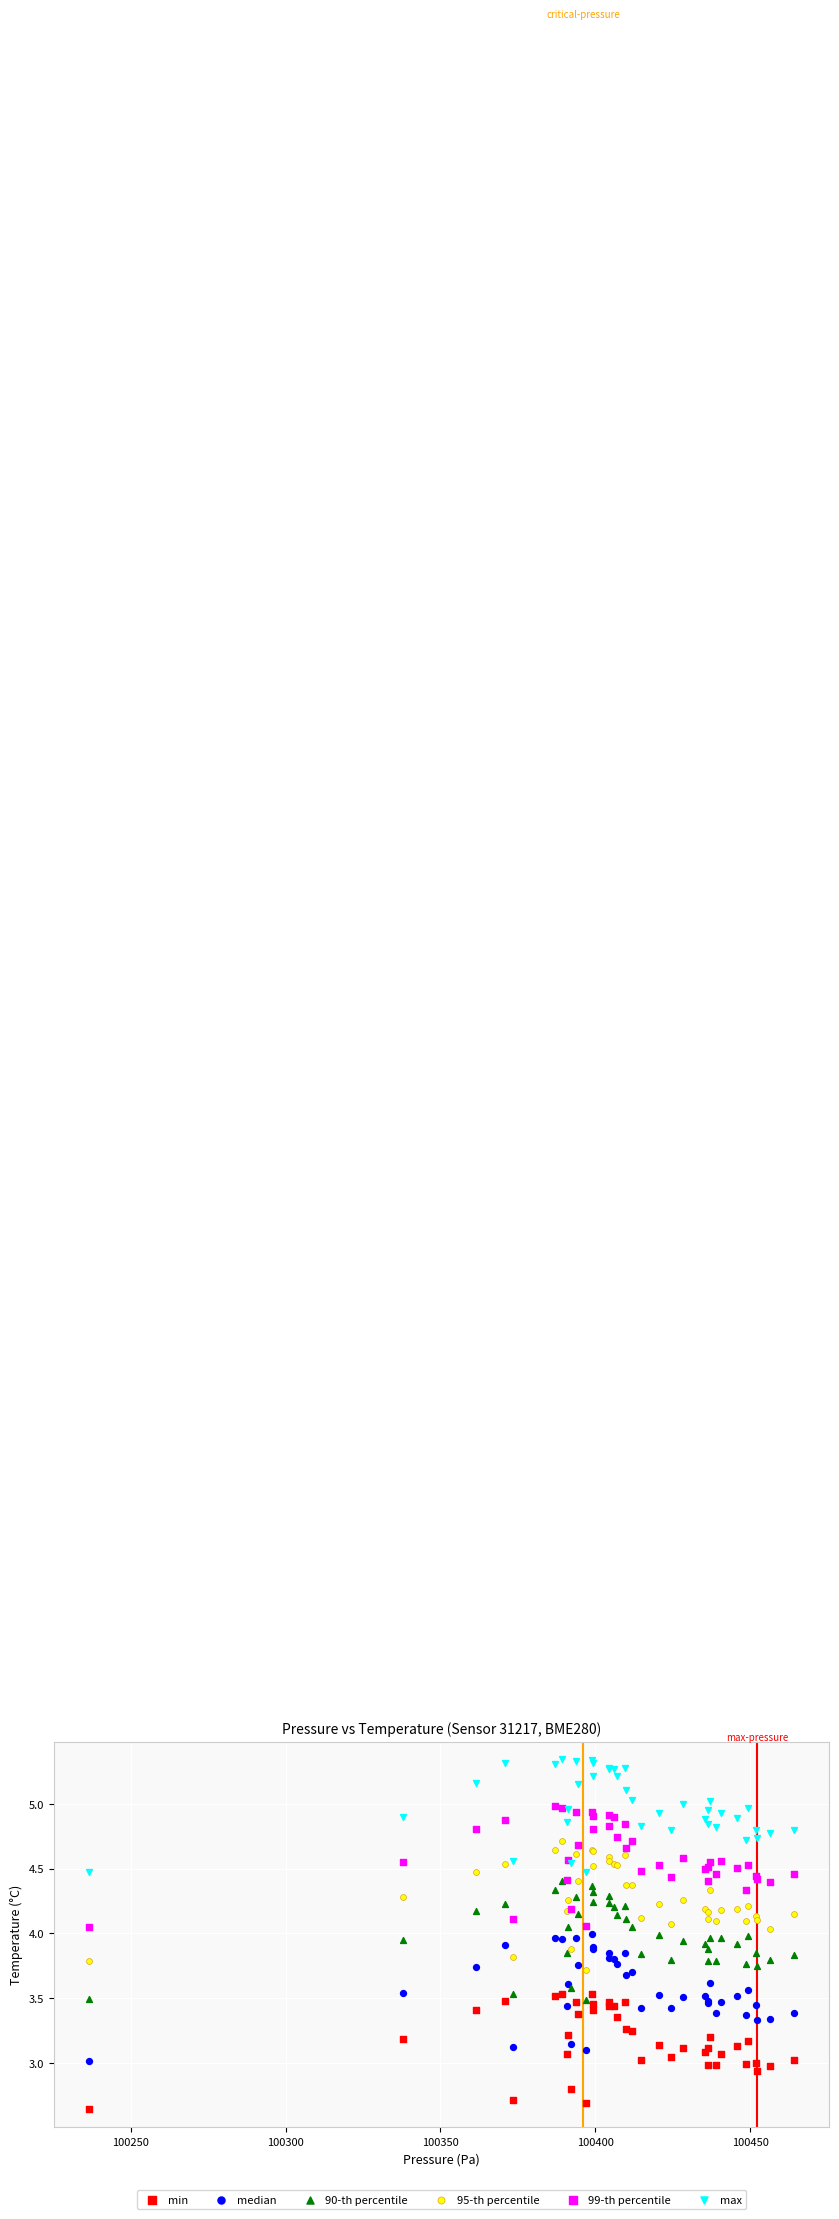

Which series reaches the minimum Y coordinate?

min